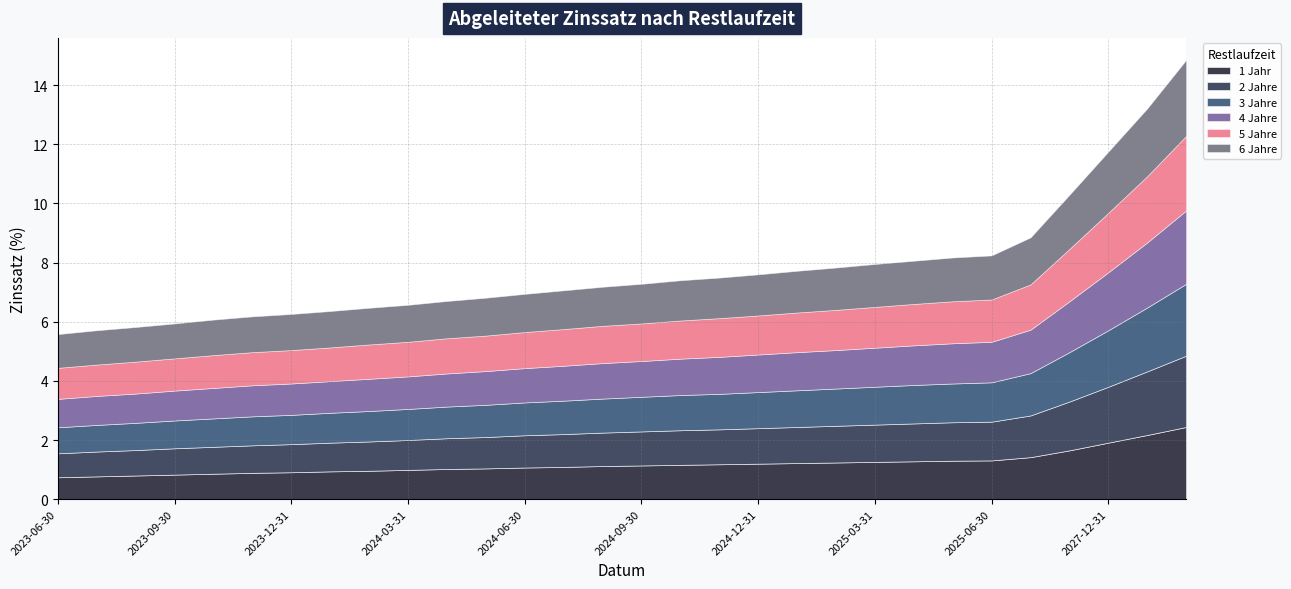

What is the sum of the 2 Jahre values at 2029-12-31 and 2024-12-31?

3.6